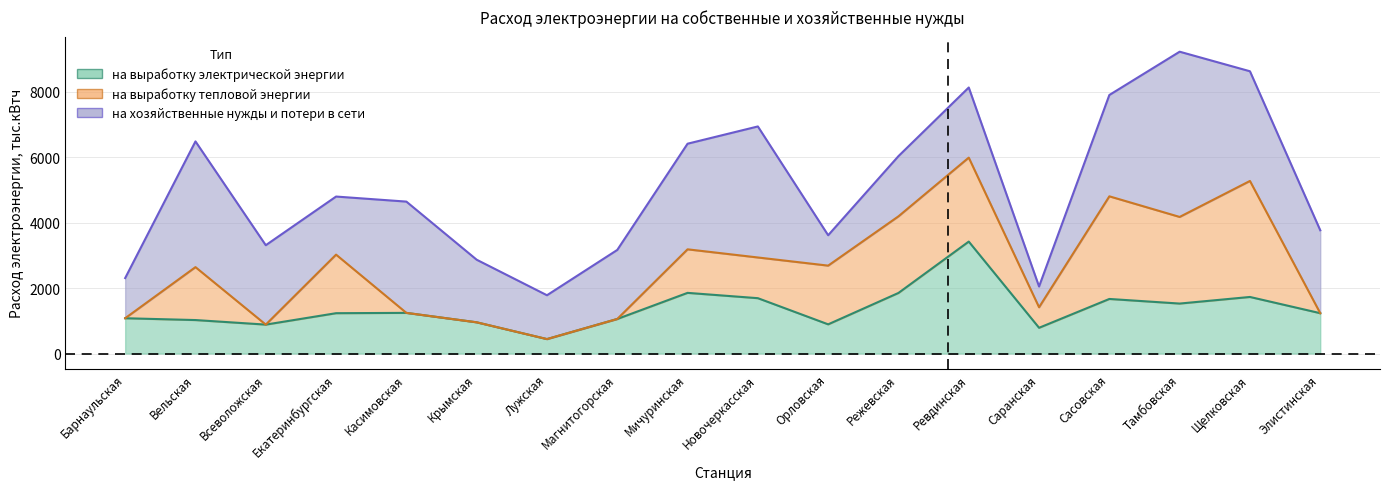

Where does the на выработку электрической энергии series first go above 1233?

Екатеринбургская